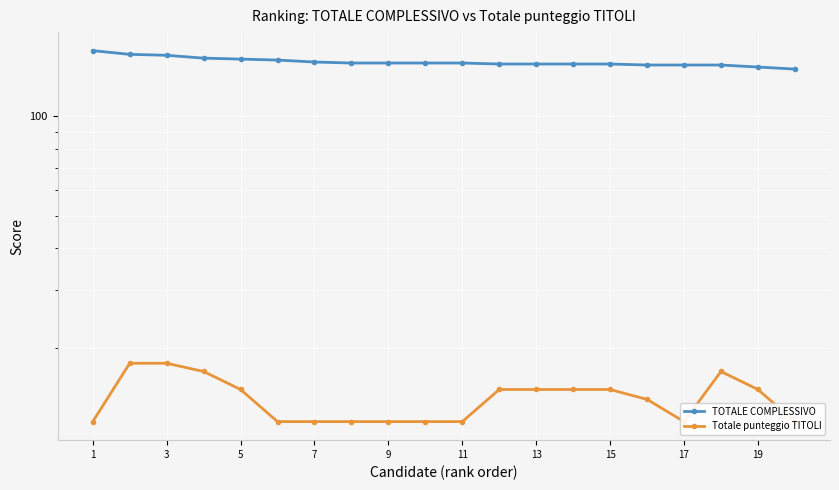

Is it true that TOTALE COMPLESSIVO equals 189 at 13?

False